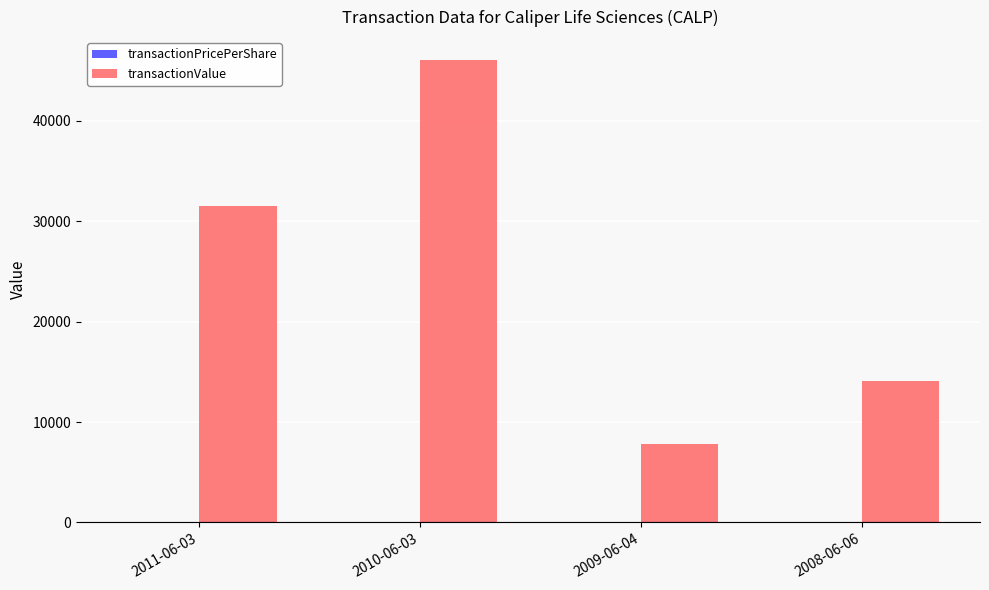

At which category is the sum across all series the highest?

2010-06-03